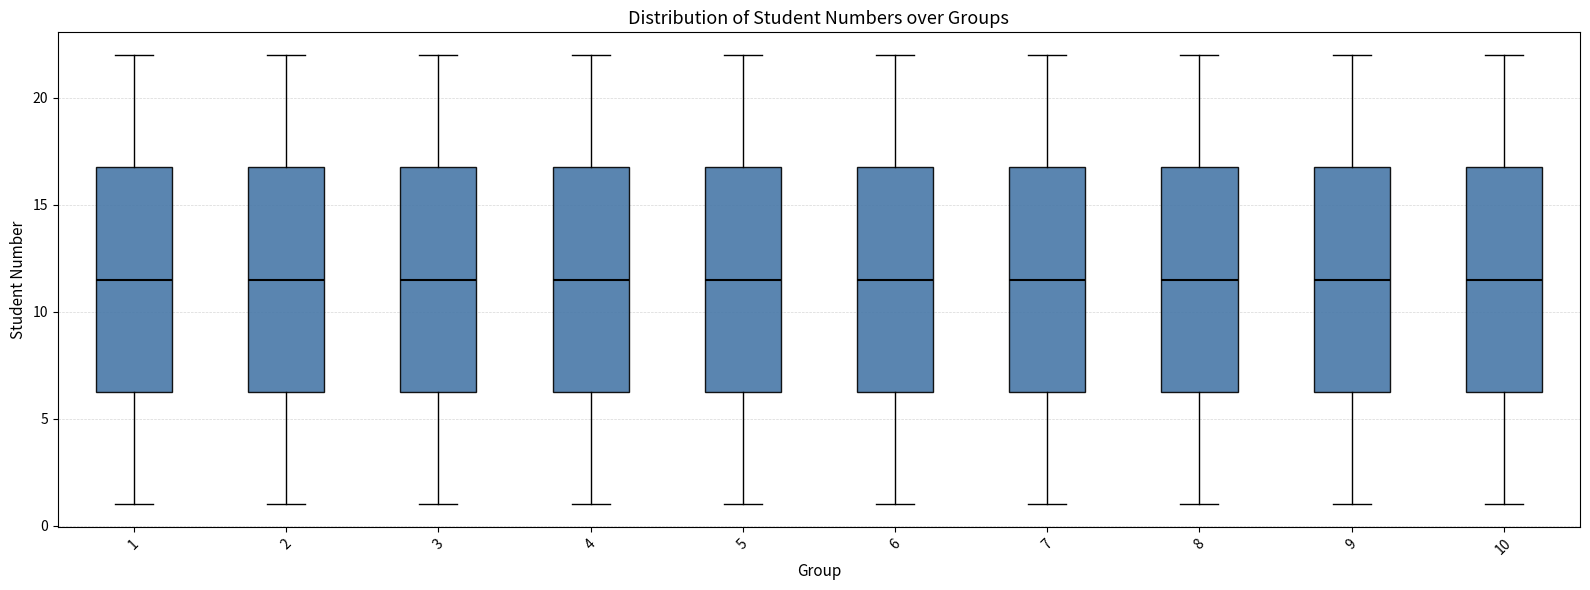

Where does the upper whisker of the box at x = 5 end on the y-axis? The values are not printed on the chart, so give them approximately, as read against the axis.

22.0